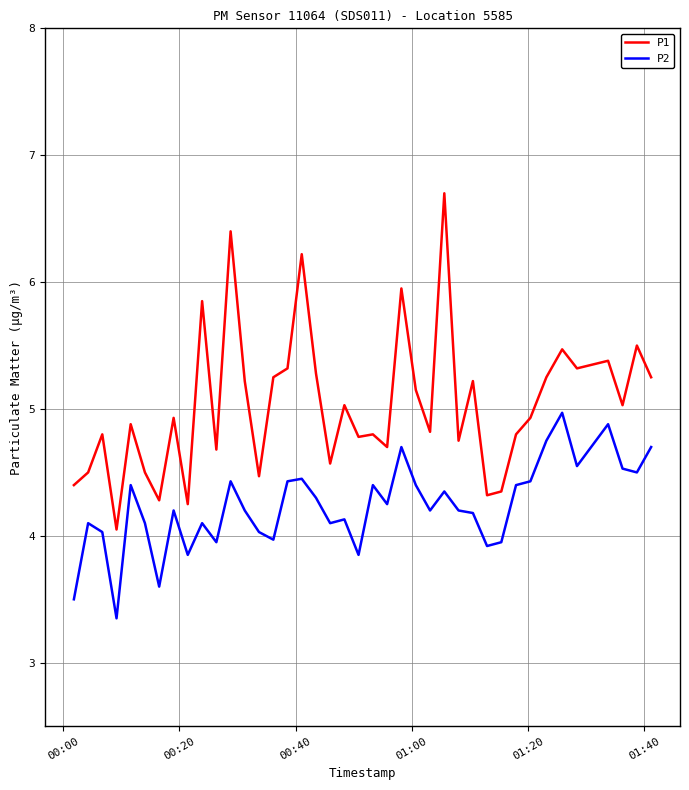

True or false: P1 and P2 intersect in this chart.

False